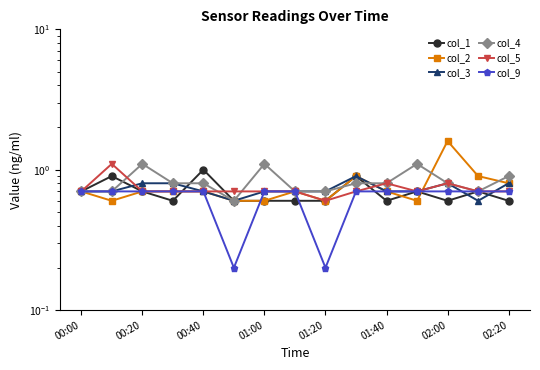

How many intersections are there between col_3 and col_1?

4